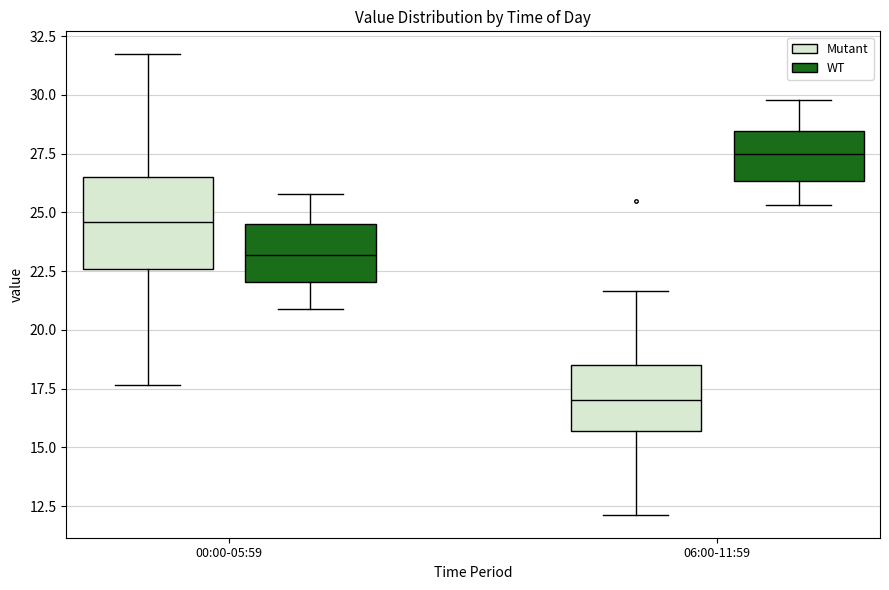

Reading left to right, read every box against the y-axis: the position of its median line, the range the box covers, and the ends of its whiskers. The values are not printed on the chart, so give them approximately, as read against the axis.

00:00-05:59 (Mutant): median 24.5, box 22.5 to 26.5, whiskers 17.5 to 31.5
00:00-05:59 (WT): median 23.0, box 22.0 to 24.5, whiskers 21.0 to 26.0
06:00-11:59 (Mutant): median 17.0, box 15.5 to 18.5, whiskers 12.0 to 21.5
06:00-11:59 (WT): median 27.5, box 26.5 to 28.5, whiskers 25.5 to 30.0